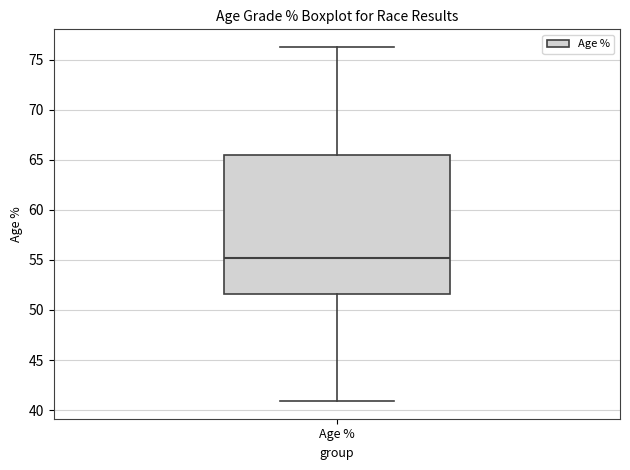

Read this box plot against the y-axis: the position of the median line, the range covered by the box, and the ends of both whiskers. The values are not printed on the chart, so give them approximately, as read against the axis.

median 55.0, box 51.5 to 65.5, whiskers 41.0 to 76.5